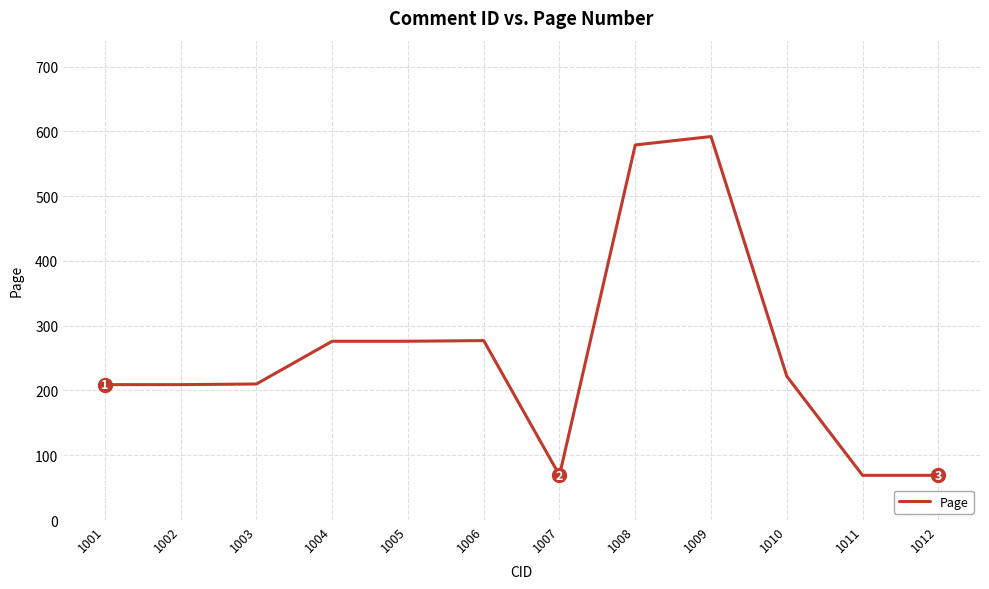

What is the greatest value displayed?

592